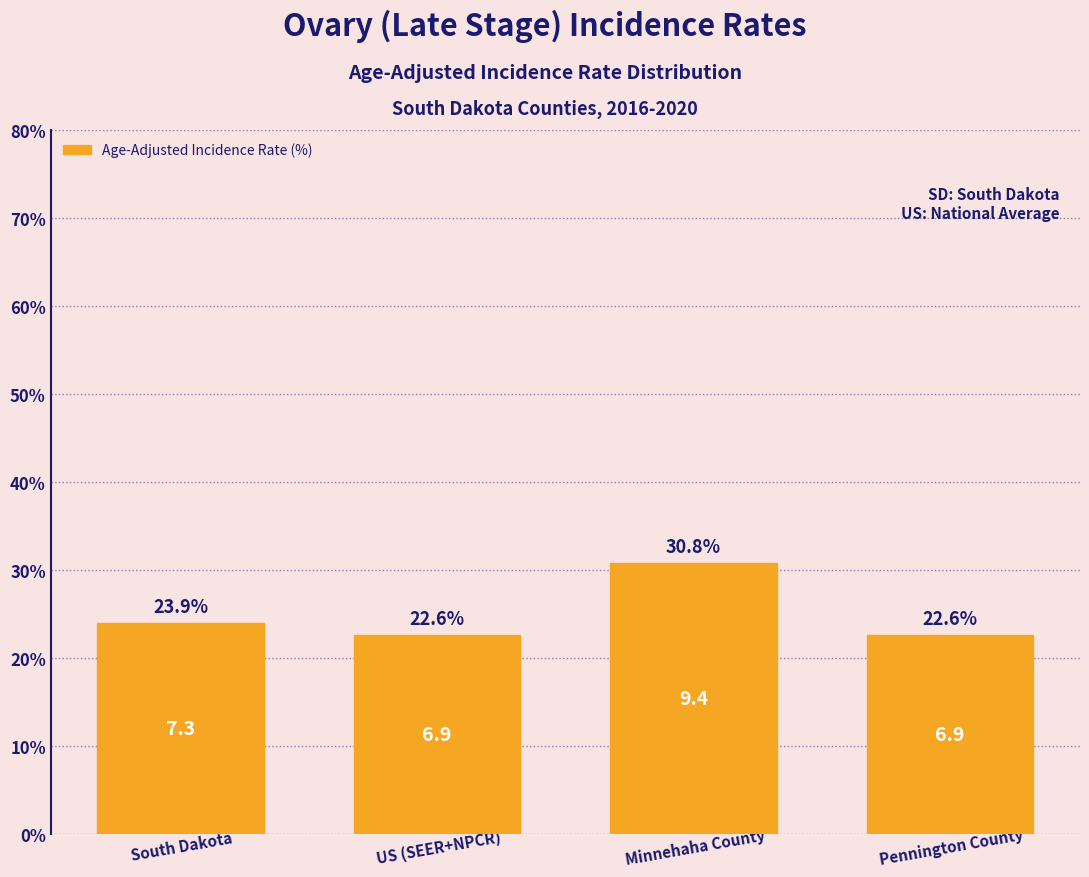

Reading right to left, what are all the values shown in this chart?

Pennington County=22.6	Minnehaha County=30.8	US (SEER+NPCR)=22.6	South Dakota=23.9